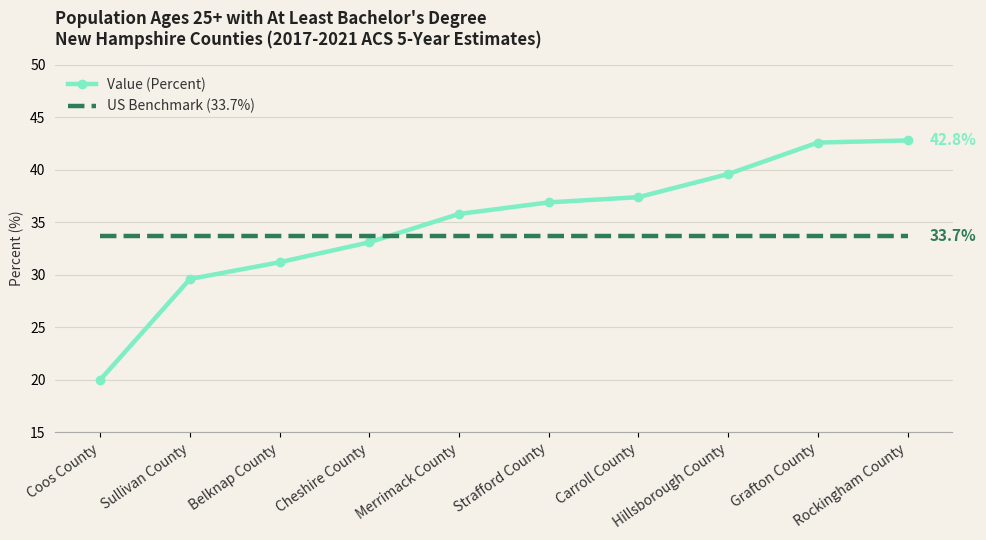

What position from the right is Cheshire County?

7